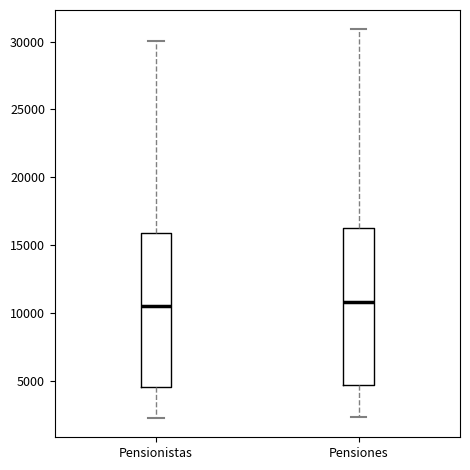

Reading left to right, transcribe this box plot: for each box, give where its median line is, the range the box spans, and where its two whiskers end, as read against the y-axis. The values are not printed on the chart, so give them approximately, as read against the axis.

Pensionistas: median 10500, box 4500 to 16000, whiskers 2000 to 30000
Pensiones: median 11000, box 4500 to 16500, whiskers 2500 to 31000